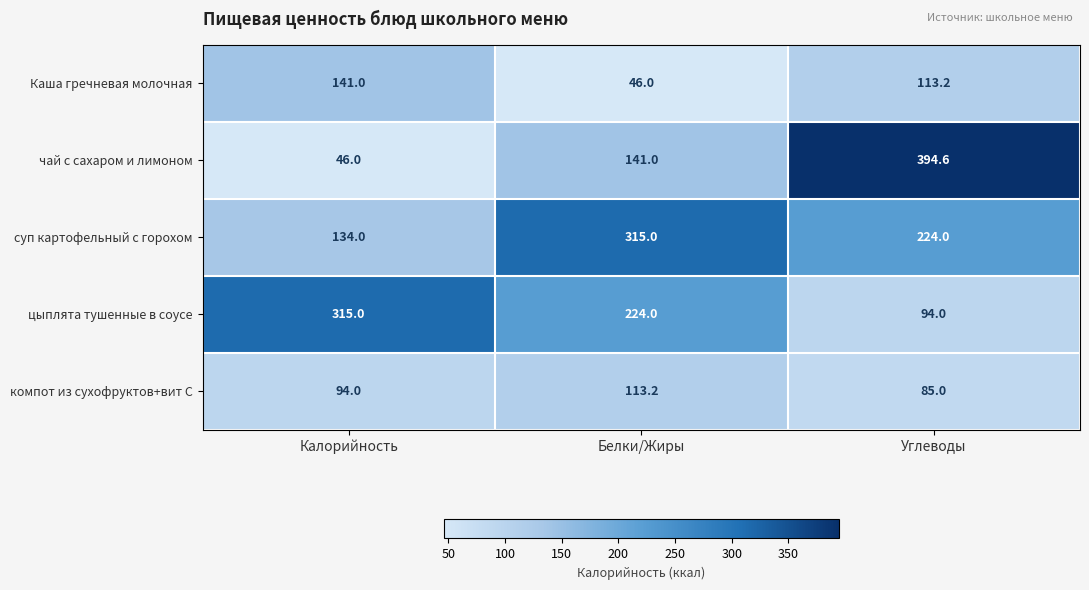

Which label corresponds to the largest value in the chart?

Углеводы